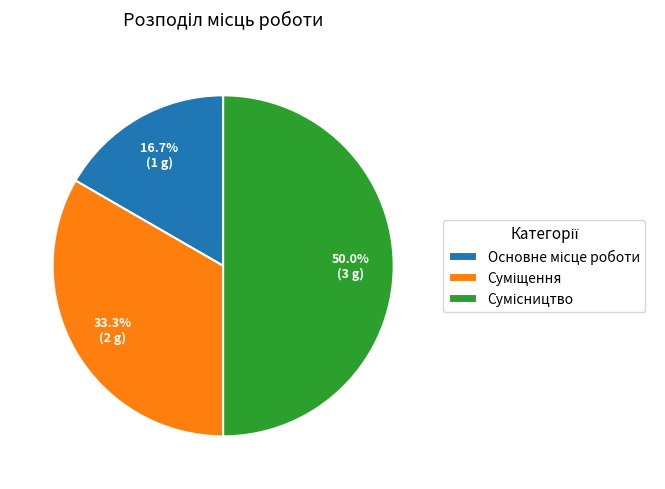

Count the number of slices in the pie.

3